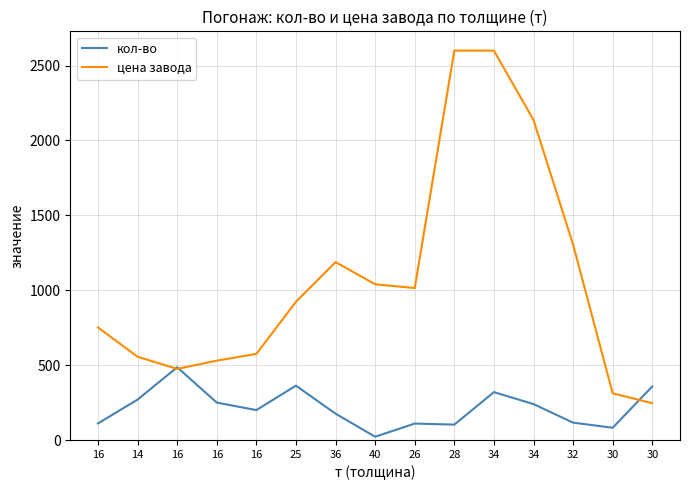

What is the lowest value of the кол-во series?

22